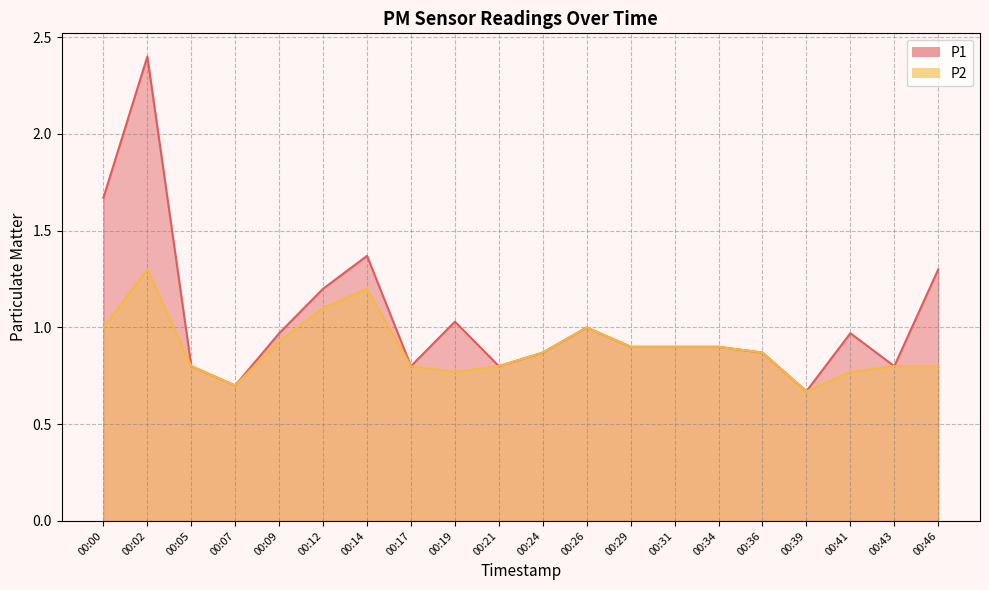

What is the total value across all series at 00:34?

1.8